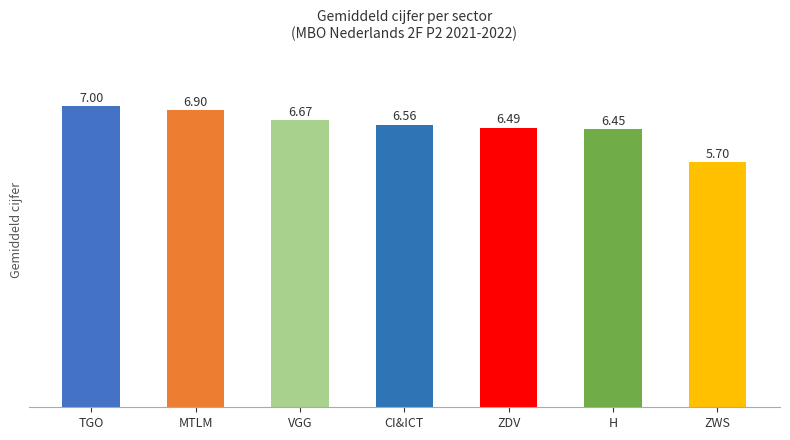

What is the change in value from TGO to ZDV?

-0.5